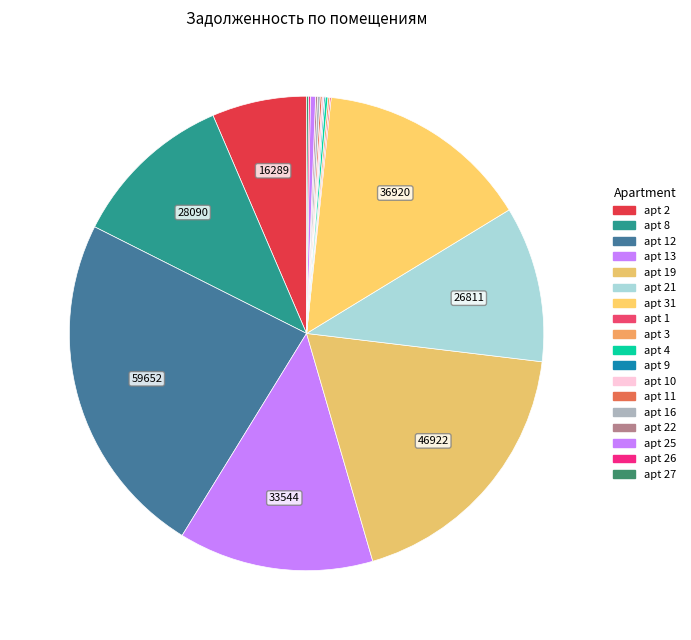

To the nearest percent, what is the average slice percentage?

6%